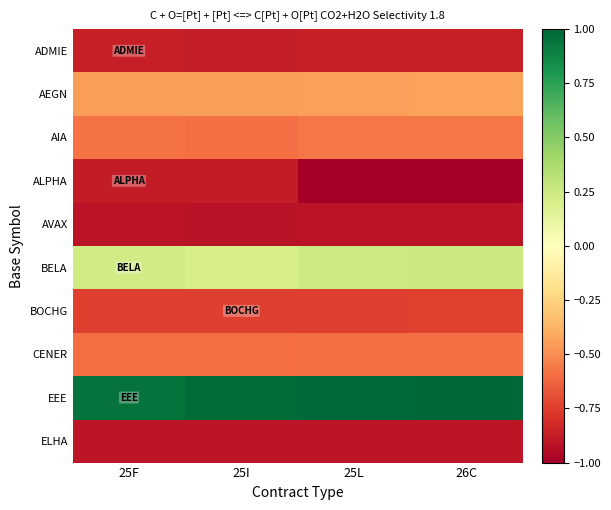

What is the total value across all series at 25L?

-4.8